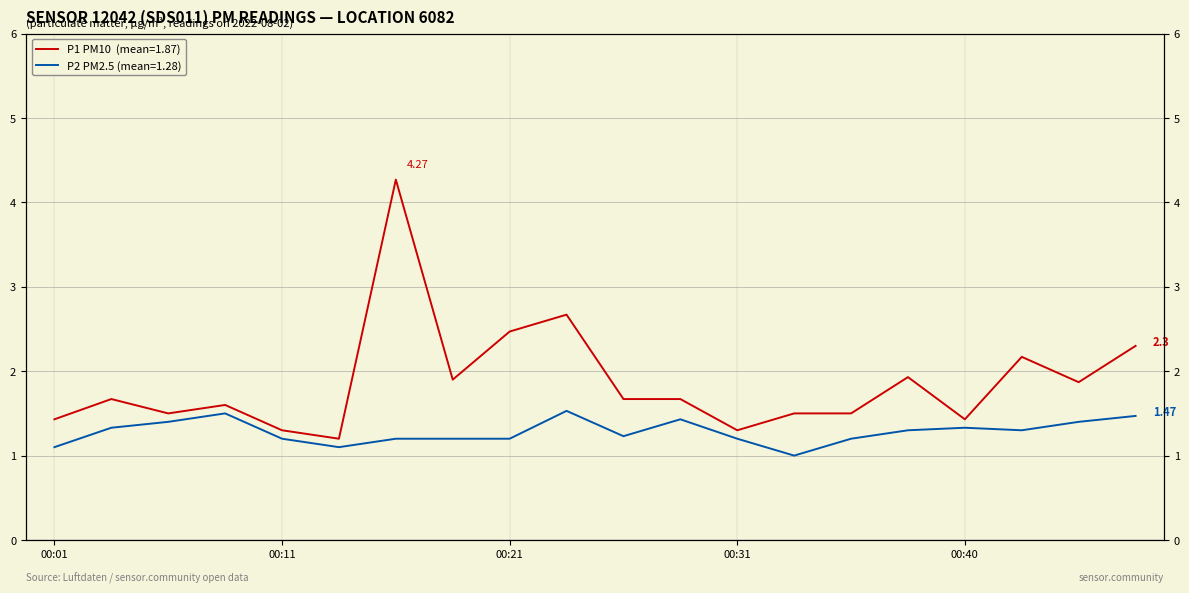

Which series has the largest total across all categories?

P1 PM10